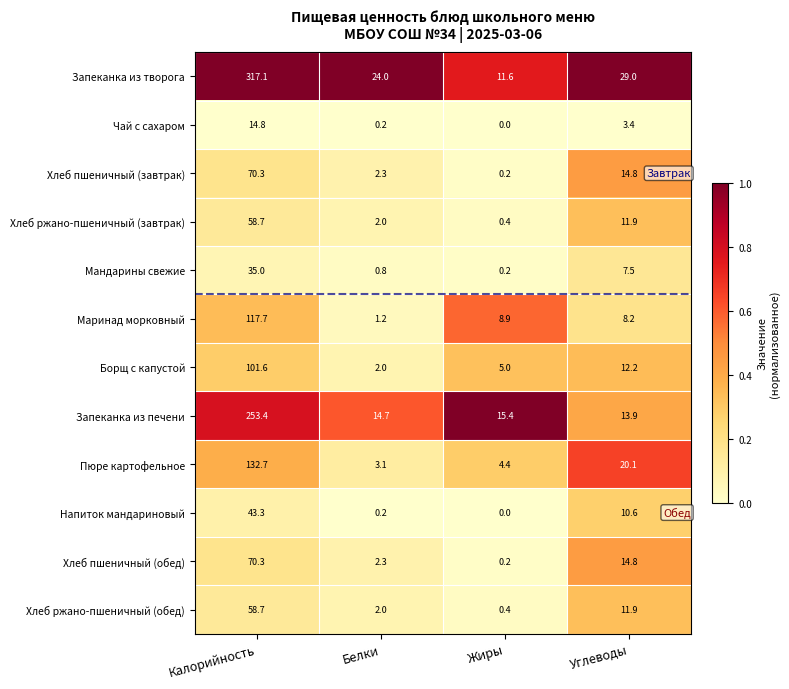

At how many categories does at least one series exceed 0?

4